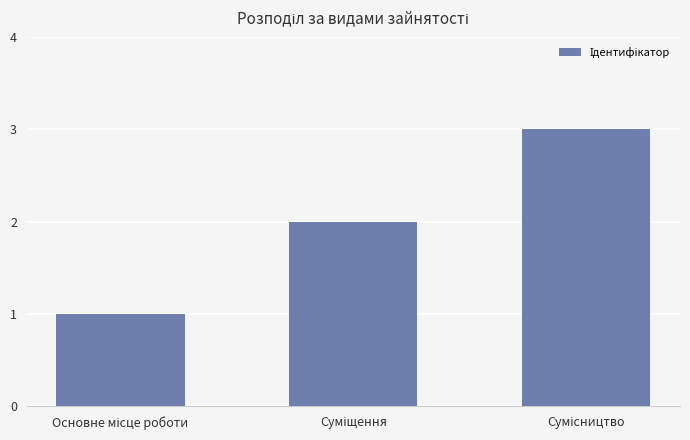

Count the number of categories in the chart.

3